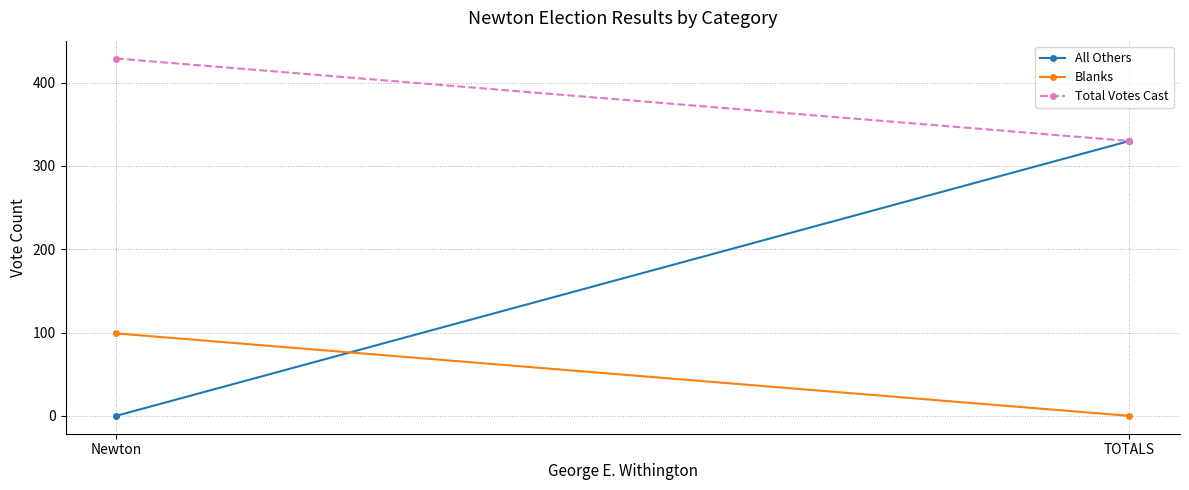

The value of Blanks at Newton is 26. True or false?

False